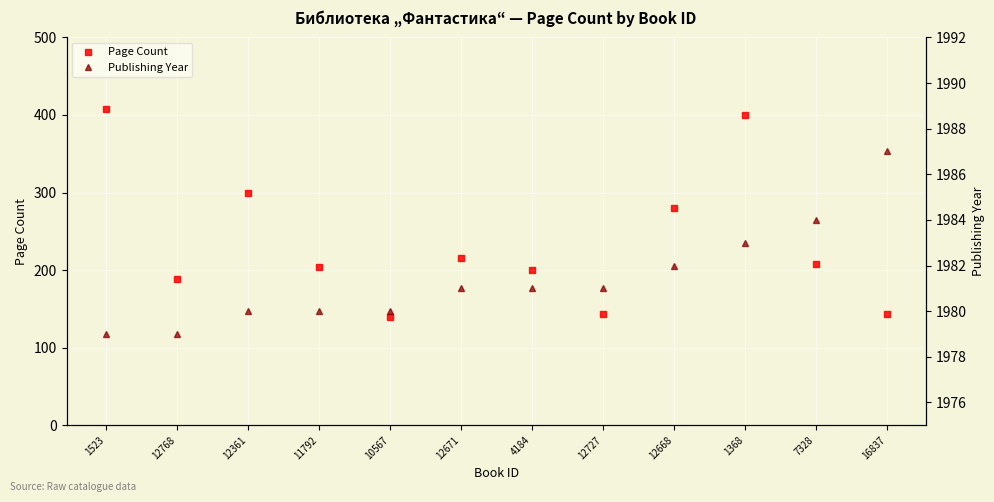

In Page Count, how many points are higher than both neighbors (excluding endpoints)?

3